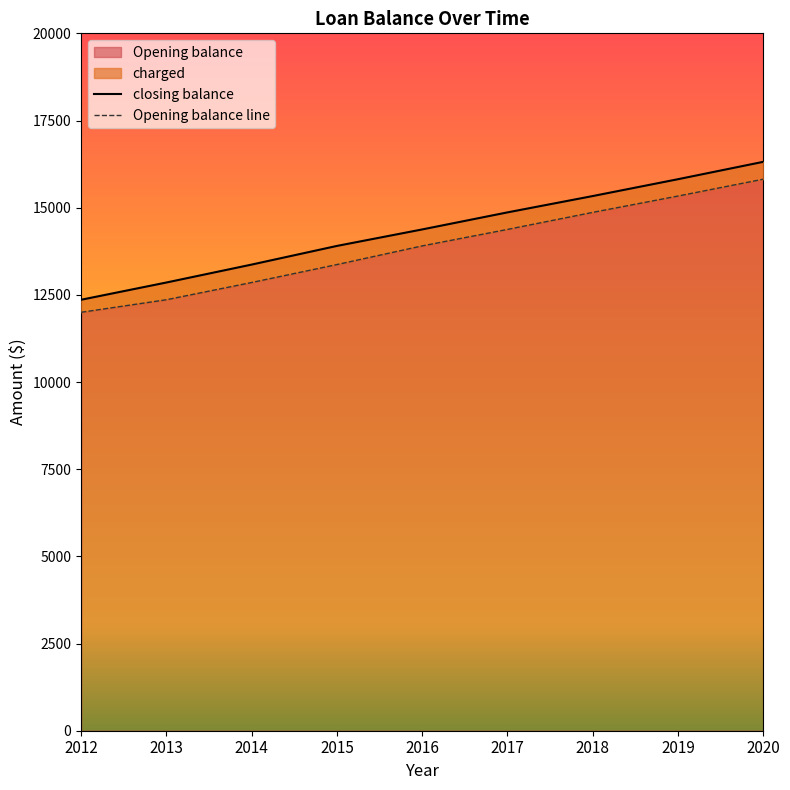

Which category has the highest value in the Opening balance series?

2020